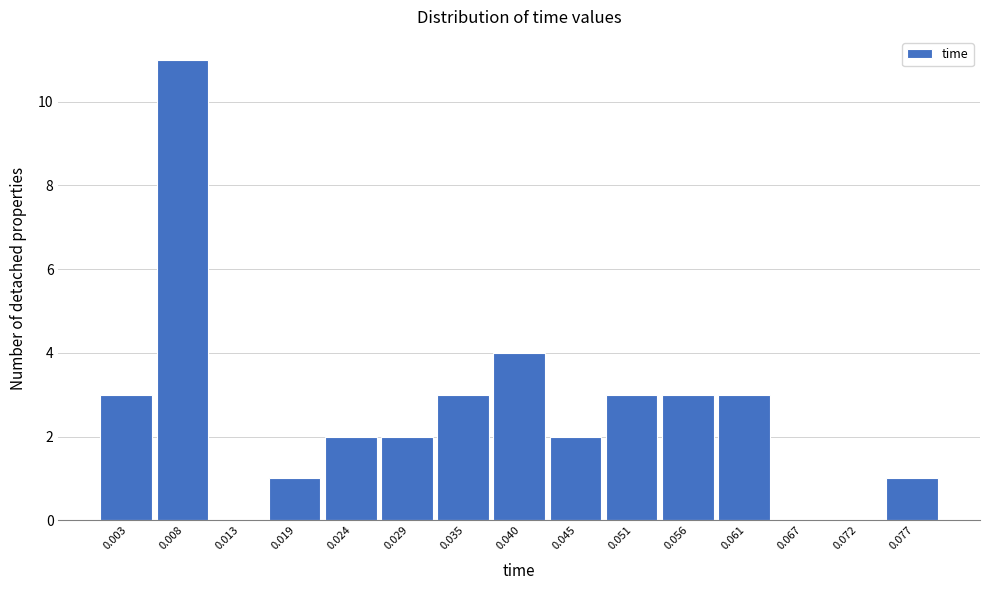

Reading left to right, transcribe this chart: for each bar, give the range it covers on the x-axis and its height. Neither the bar edges nor the heights are printed on the chart, so give them approximately, as read against the axes.

0.000 to 0.005: 3
0.005 to 0.011: 11
0.011 to 0.016: 0
0.016 to 0.021: 1
0.021 to 0.027: 2
0.027 to 0.032: 2
0.032 to 0.037: 3
0.037 to 0.043: 4
0.043 to 0.048: 2
0.048 to 0.053: 3
0.053 to 0.059: 3
0.059 to 0.064: 3
0.064 to 0.069: 0
0.069 to 0.075: 0
0.075 to 0.080: 1